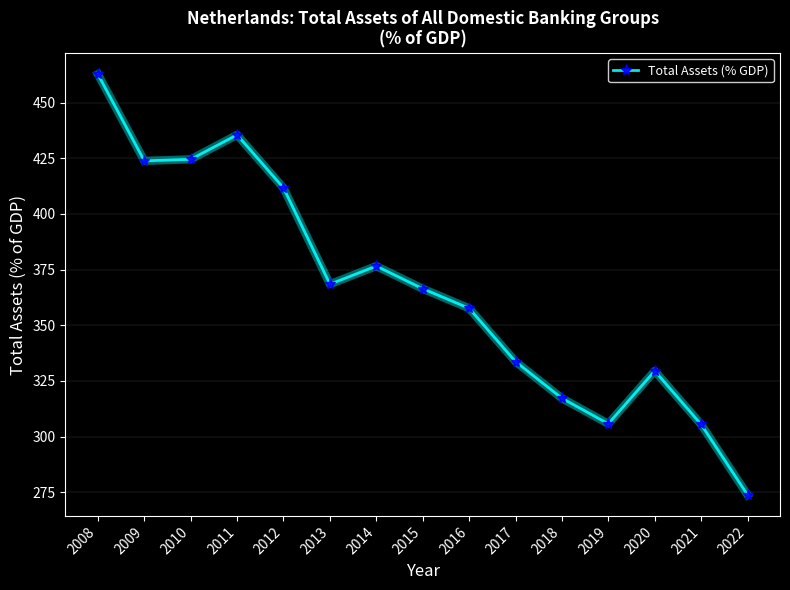

What is the sum of the values at 2012 and 2021?

717.1